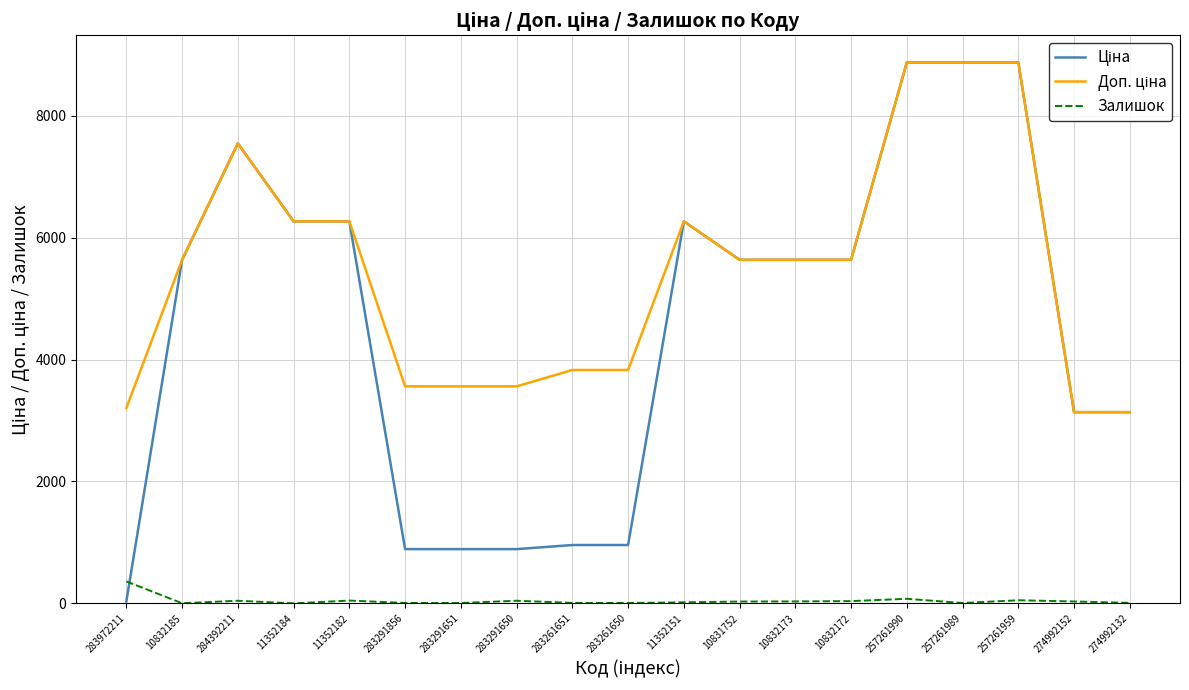

What is the highest value of the Залишок series?

360.0